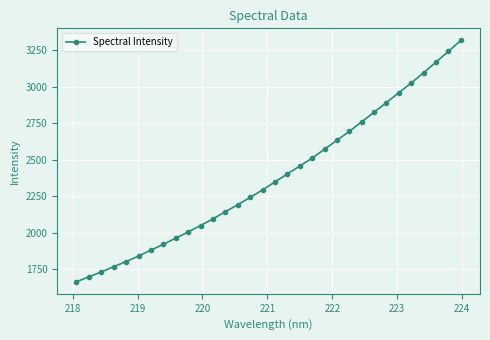

What is the sum of all values?

76144.8